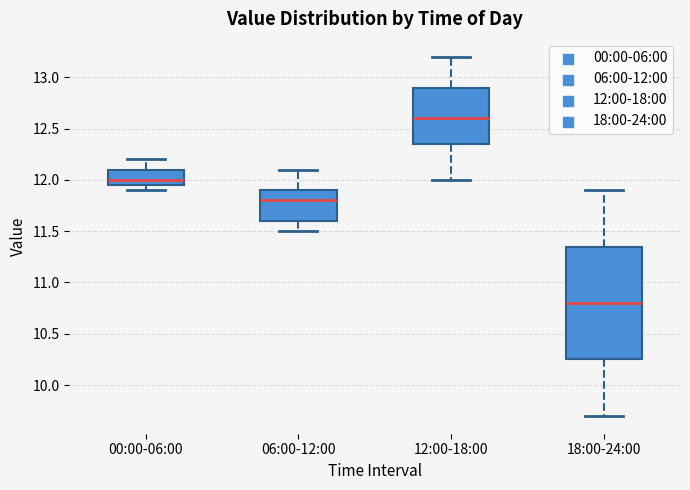

Which box is the tallest, from its lower edge to its upper edge?

18:00-24:00